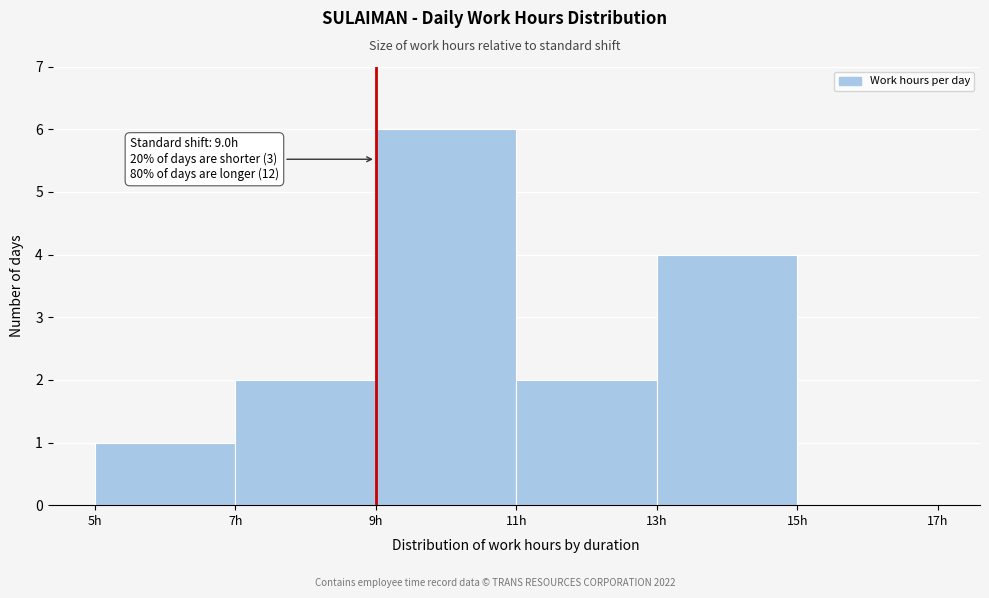

Which range on the x-axis has the tallest bar?

9 to 11